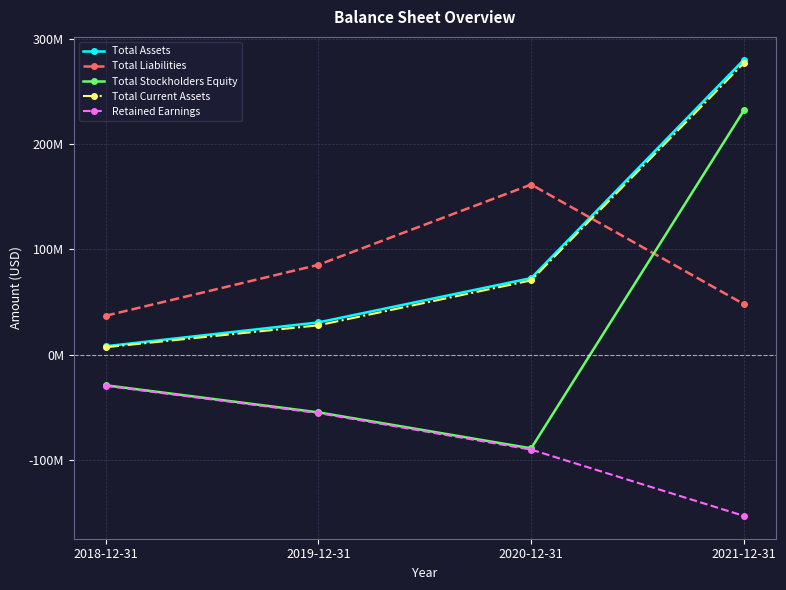

True or false: Total Liabilities has more than 1 points higher than both neighbors.

False